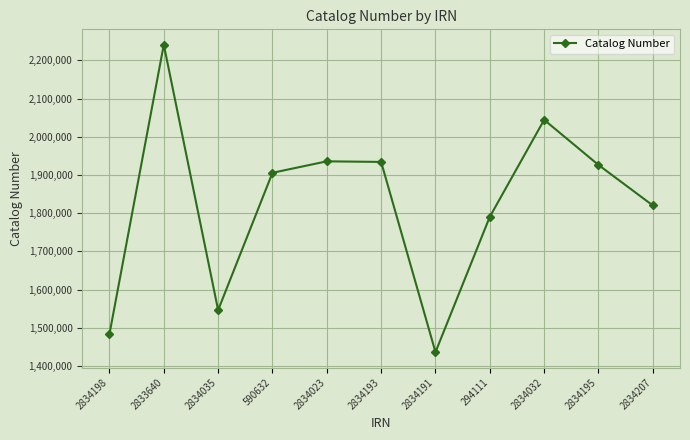

The chart shows a value of 3351001 at 590632. True or false?

False